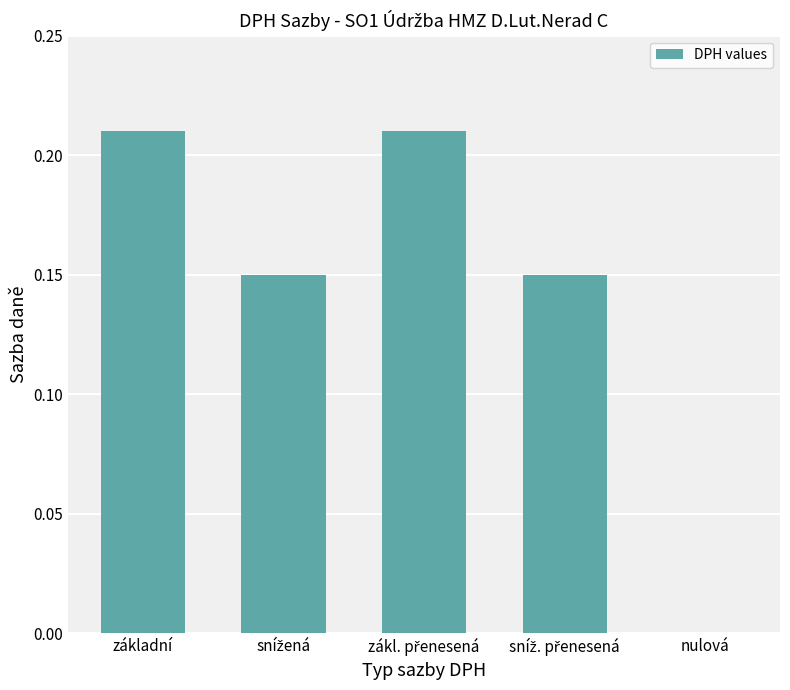

True or false: the data shows 0.1 at základní.

False